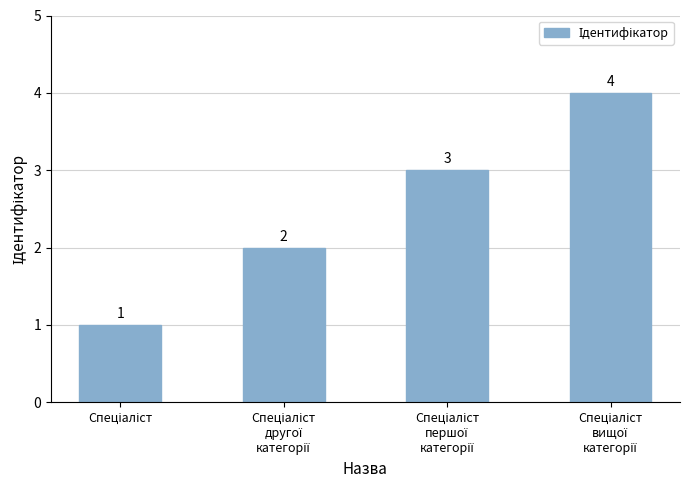

What is the sum of all values?

10